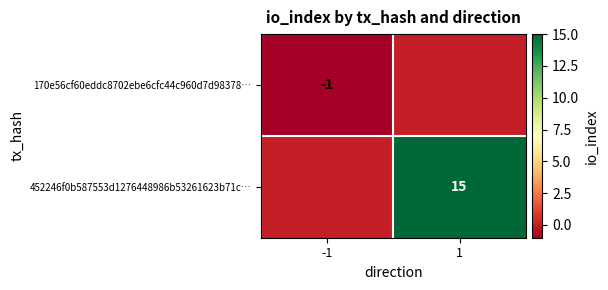

Is it true that 452246f0b587553d1276448986b53261623b71c… equals 15 at 1?

True